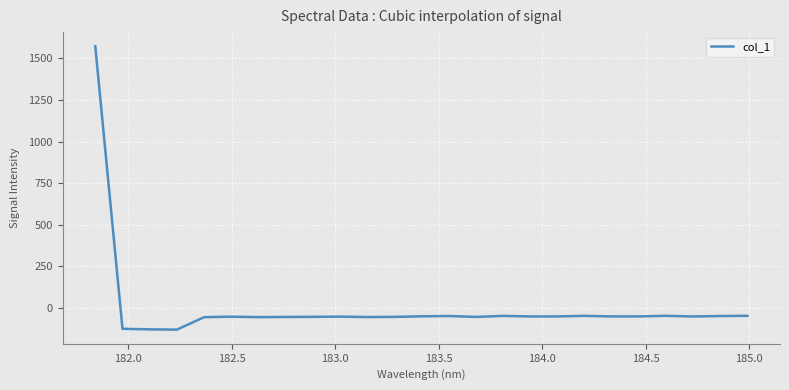

What is the greatest value displayed?

1572.2